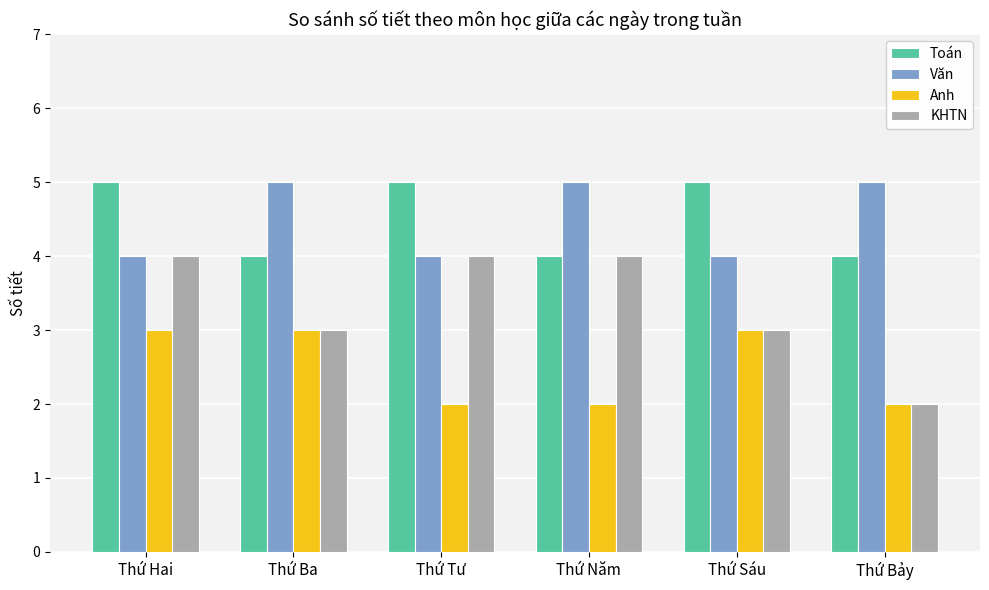

Reading left to right, extract all data points from this chart.

Toán: 5	4	5	4	5	4
Văn: 4	5	4	5	4	5
Anh: 3	3	2	2	3	2
KHTN: 4	3	4	4	3	2